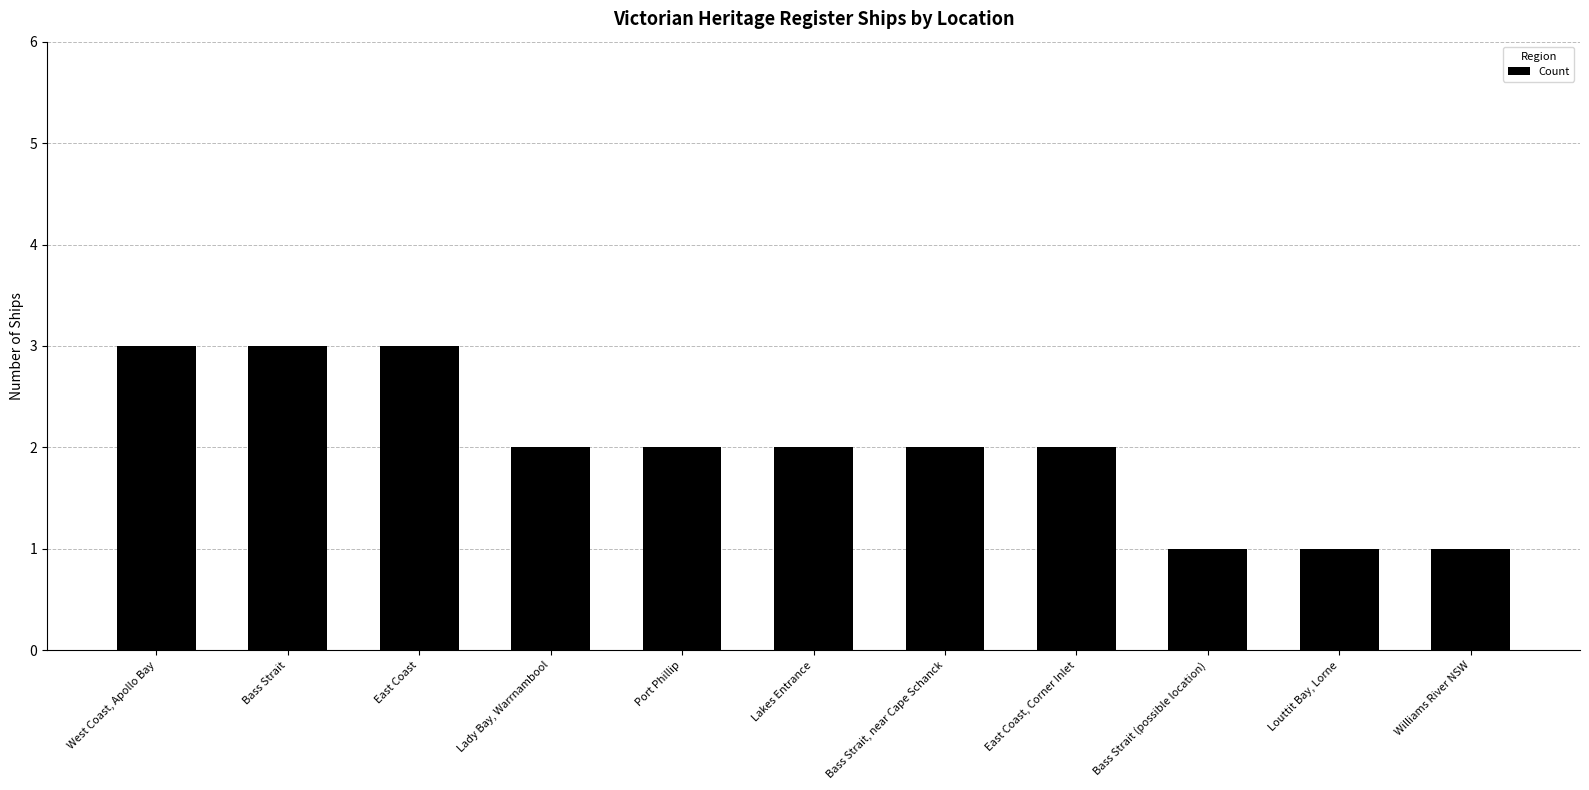

Approximately how many times larger is the value at West Coast, Apollo Bay compared to Bass Strait, near Cape Schanck?

1.5